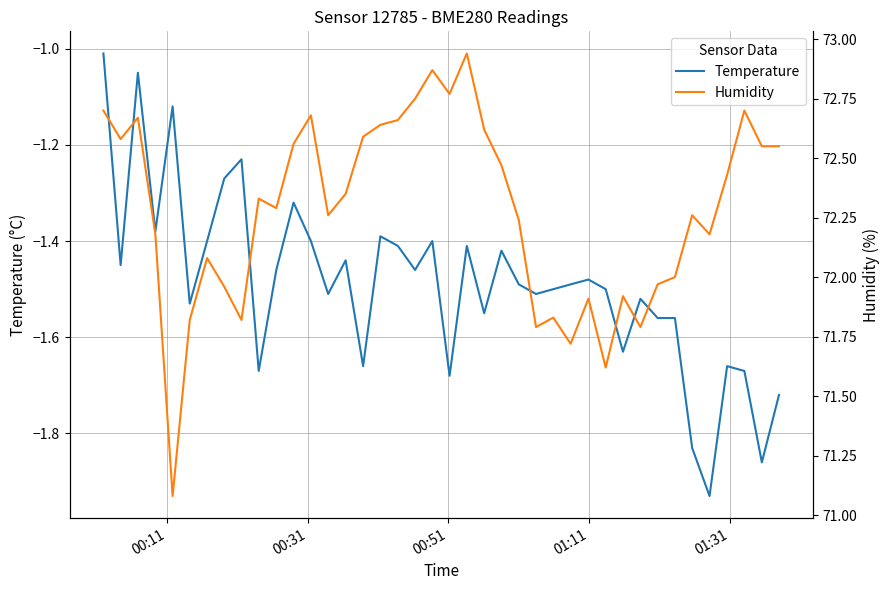

What is the average value of the Temperature series?

-1.5